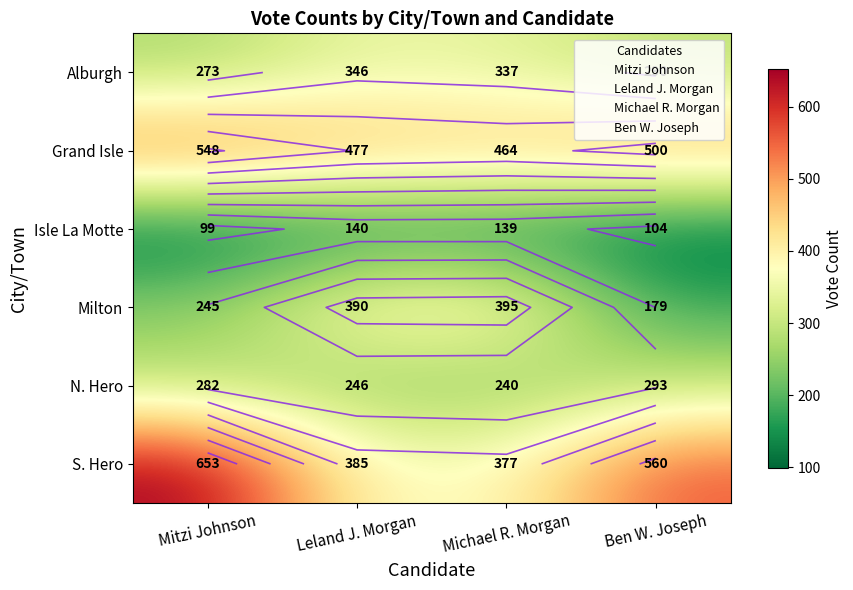

Read the Grand Isle value at Michael R. Morgan, to the nearest 5.

465